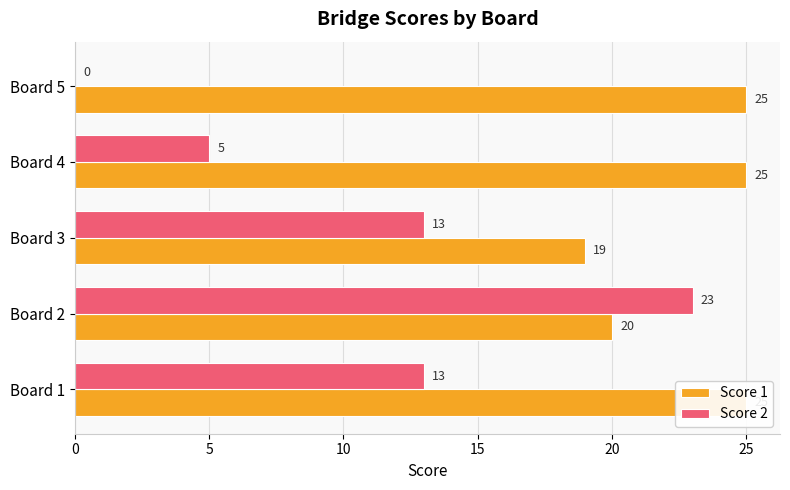

What is the difference between the highest and lowest values at Board 5?

25